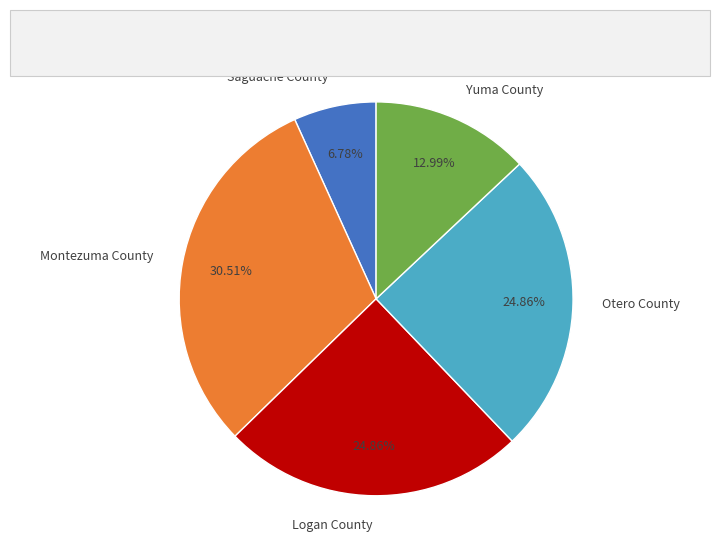

Is there a majority slice in this chart?

No